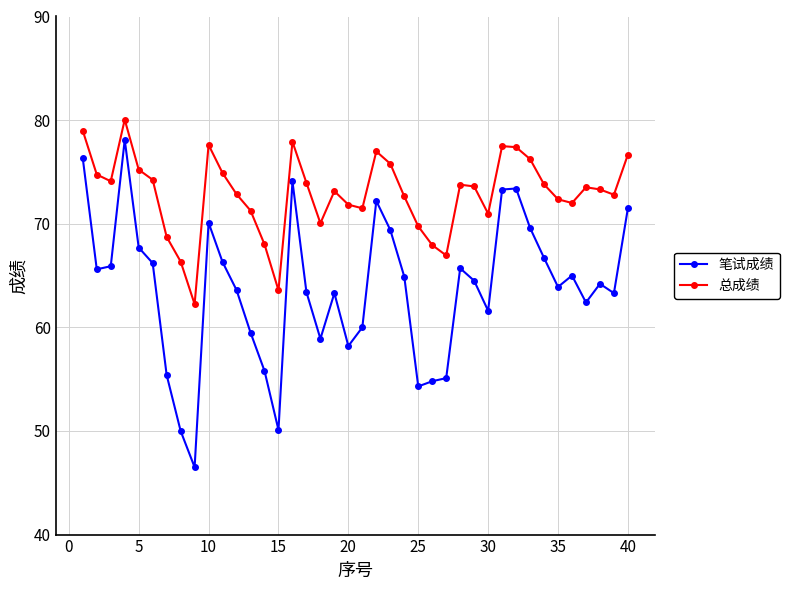

What is the value of the 总成绩 point at the 23rd from the left?

75.8